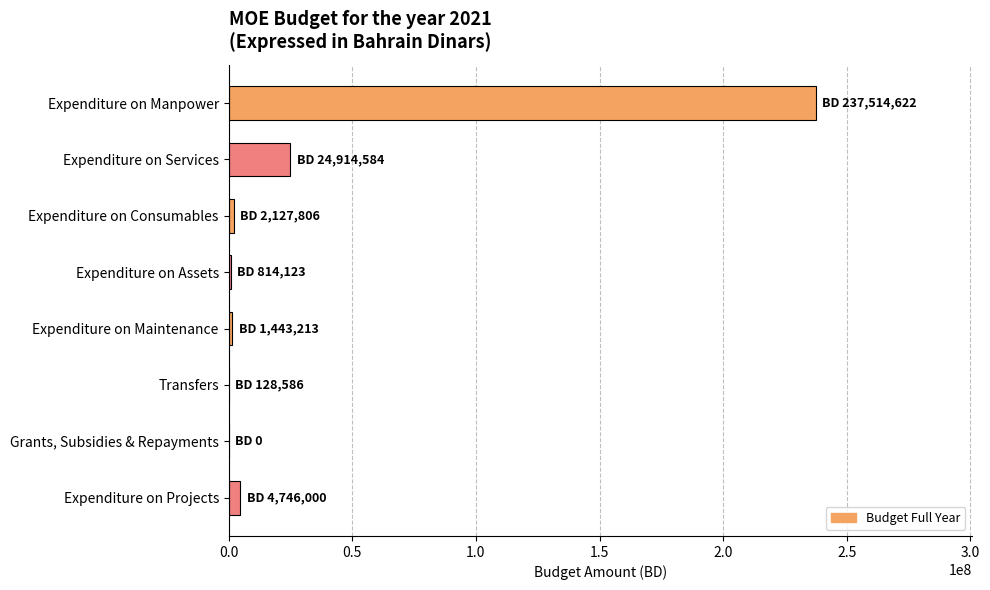

What is the sum of all values?

271688934